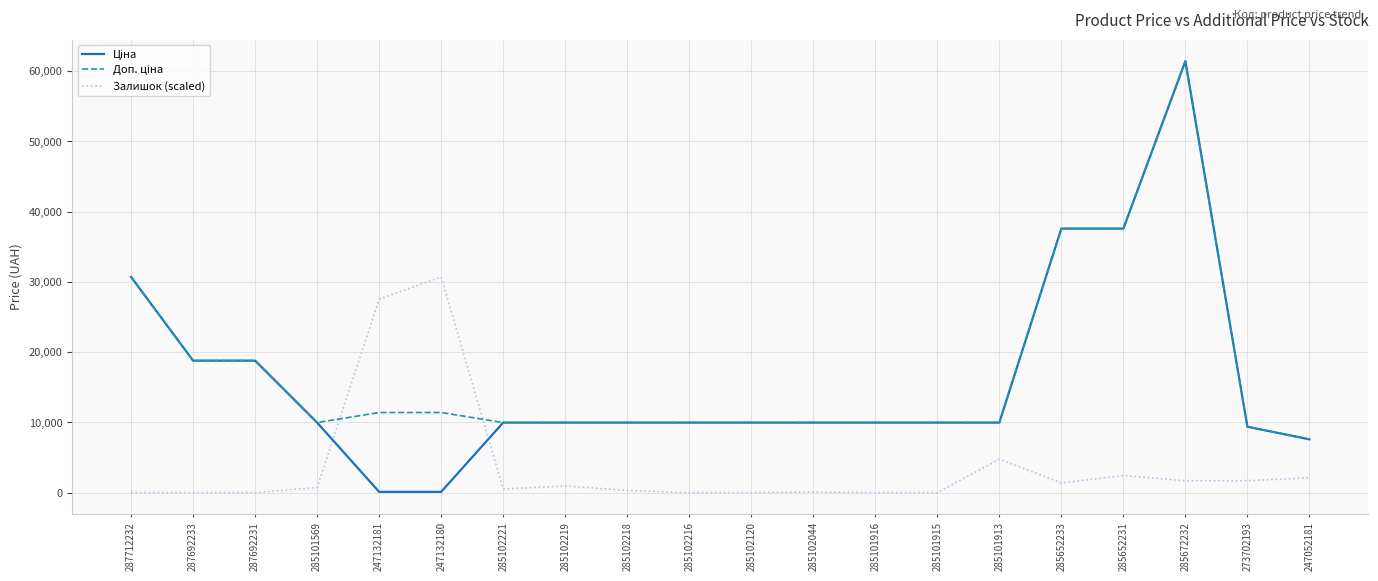

What is the total value across all series at 285101913?

24716.4